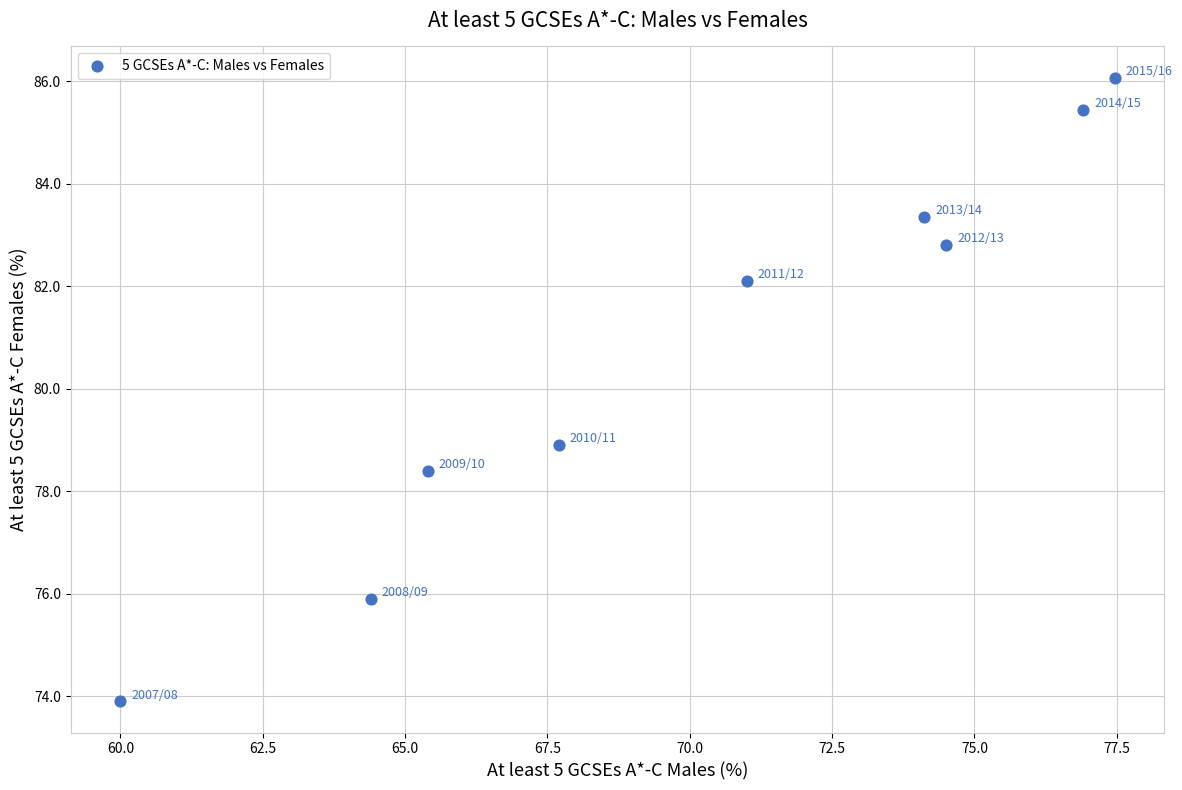

What is the average X value?

70.2